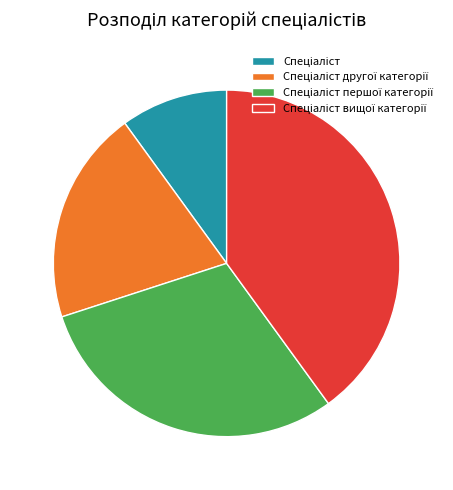

Is there a majority slice in this chart?

No